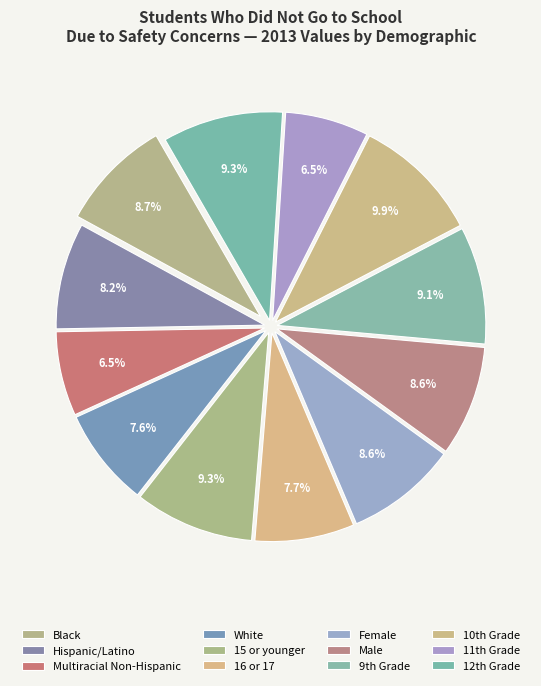

How many segments does this pie chart have?

12